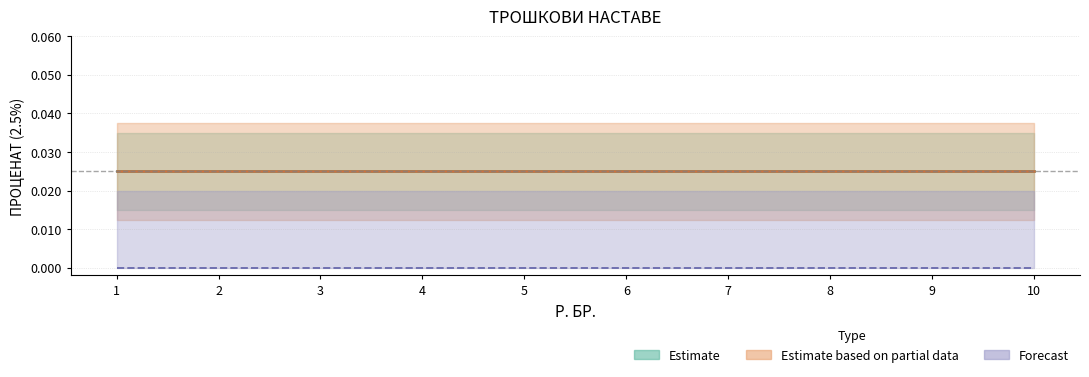

Is this an area chart (filled region under the line)?

No